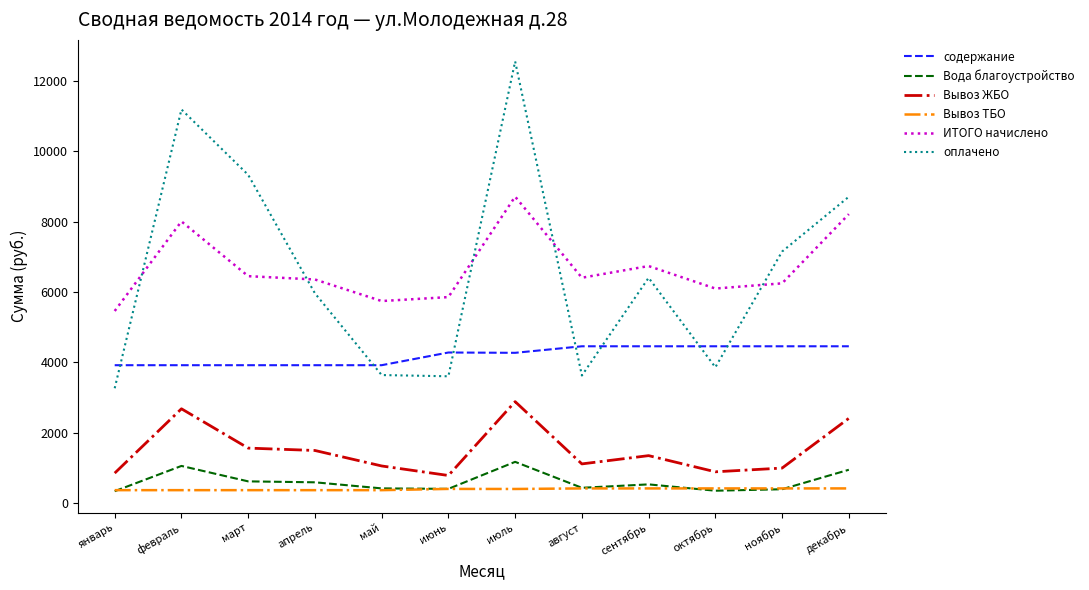

At how many categories does at least one series exceed 1193?

12